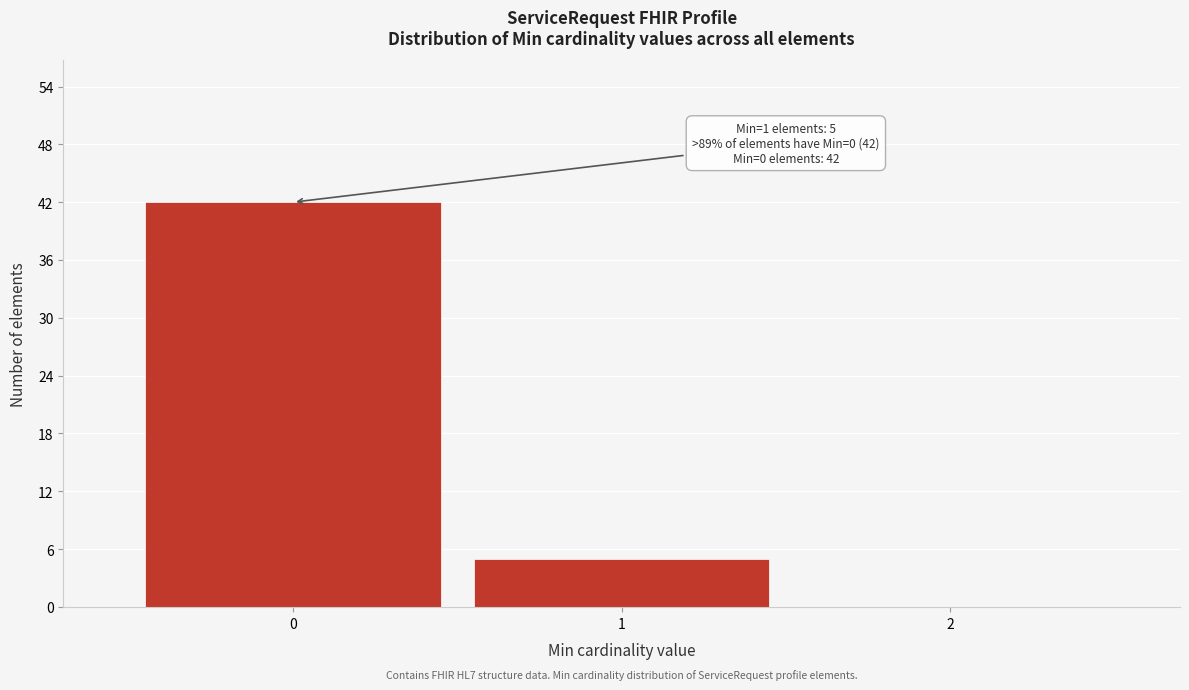

Which range on the x-axis has the tallest bar?

-0.5 to 0.5